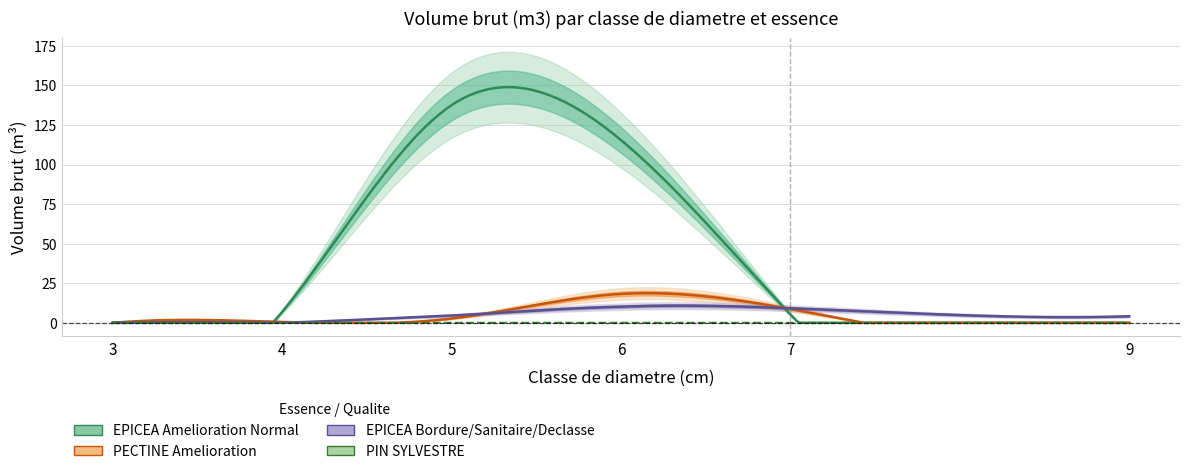

At which label is PIN SYLVESTRE closest to 0?

4